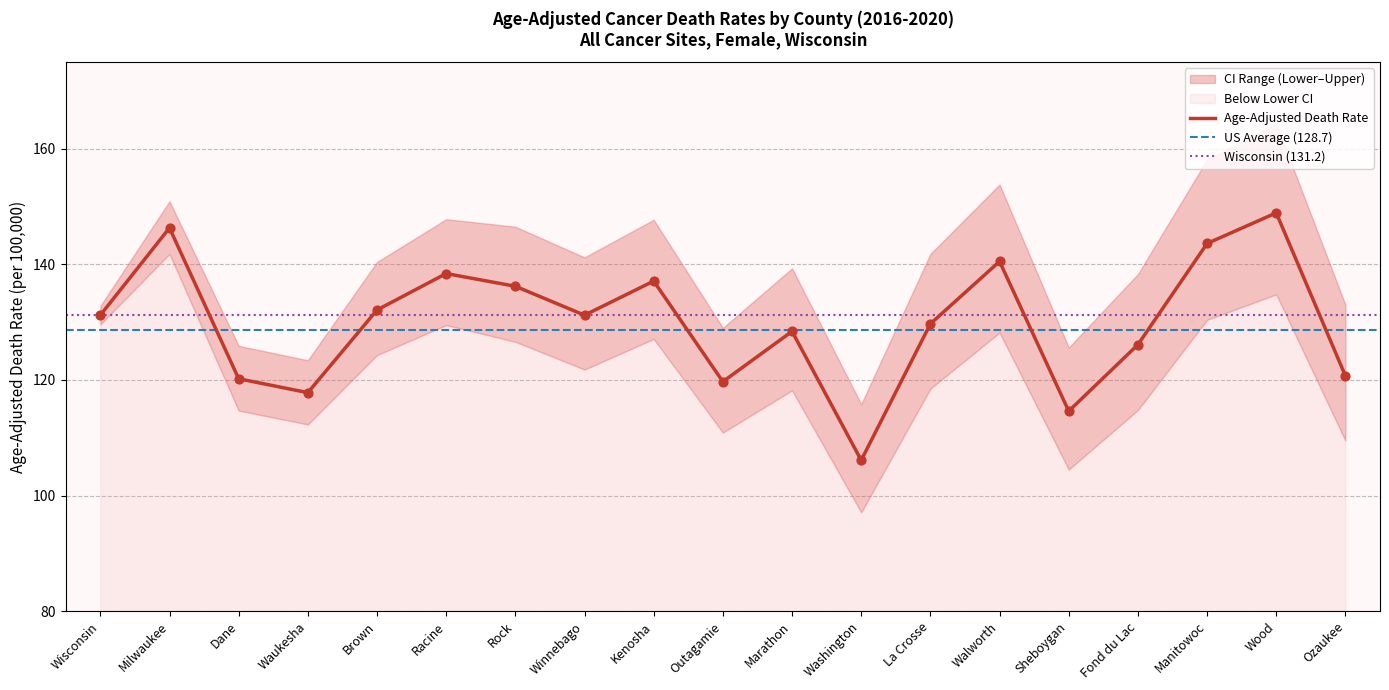

At which category is the sum across all series the highest?

Wood